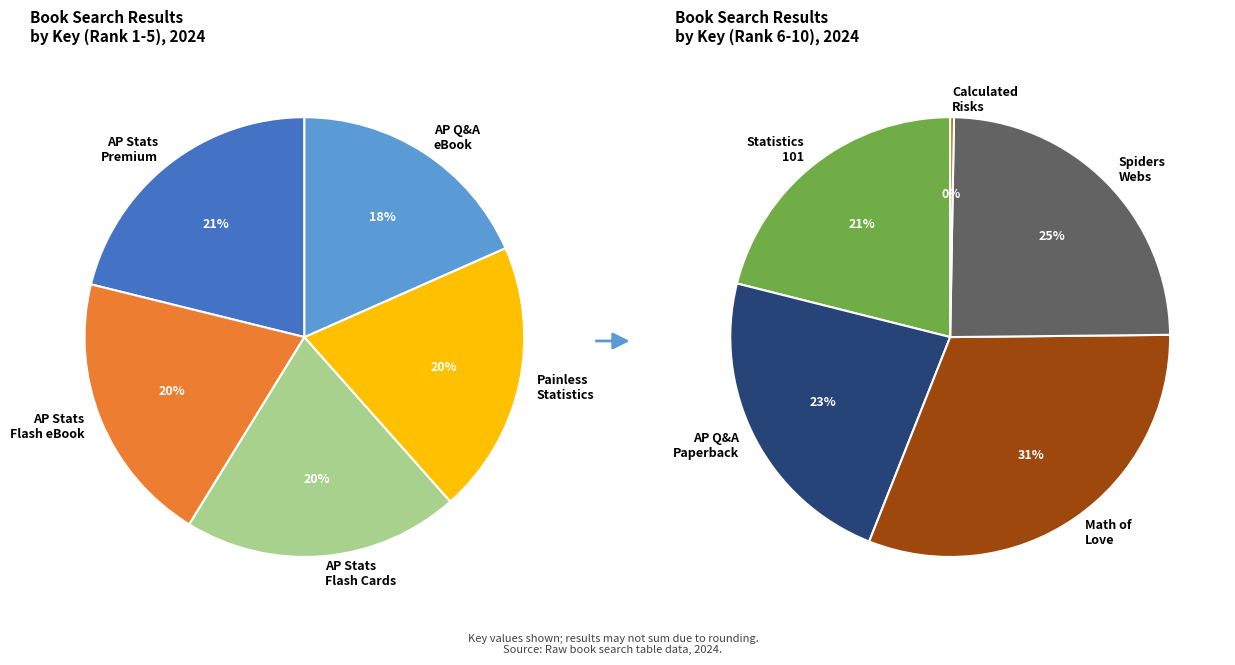

What is the largest slice in the pie chart?

Mathematics of Love